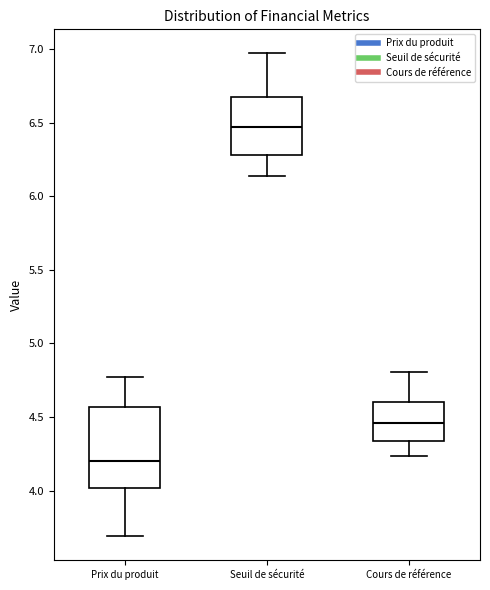

Reading left to right, read every box against the y-axis: the position of its median line, the range the box covers, and the ends of its whiskers. The values are not printed on the chart, so give them approximately, as read against the axis.

Prix du produit: median 4.20, box 4.00 to 4.55, whiskers 3.70 to 4.75
Seuil de sécurité: median 6.45, box 6.30 to 6.70, whiskers 6.15 to 6.95
Cours de référence: median 4.45, box 4.35 to 4.60, whiskers 4.25 to 4.80